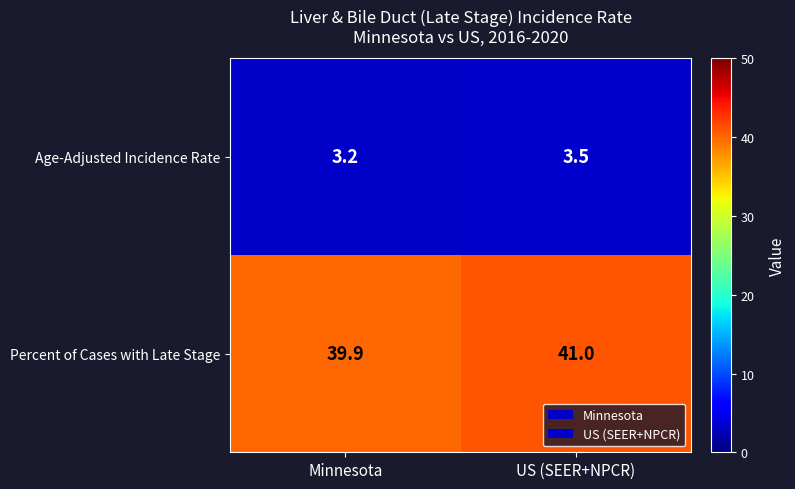

Rank the series at Minnesota from lowest to highest value.

Age-Adjusted Incidence Rate, Percent of Cases with Late Stage